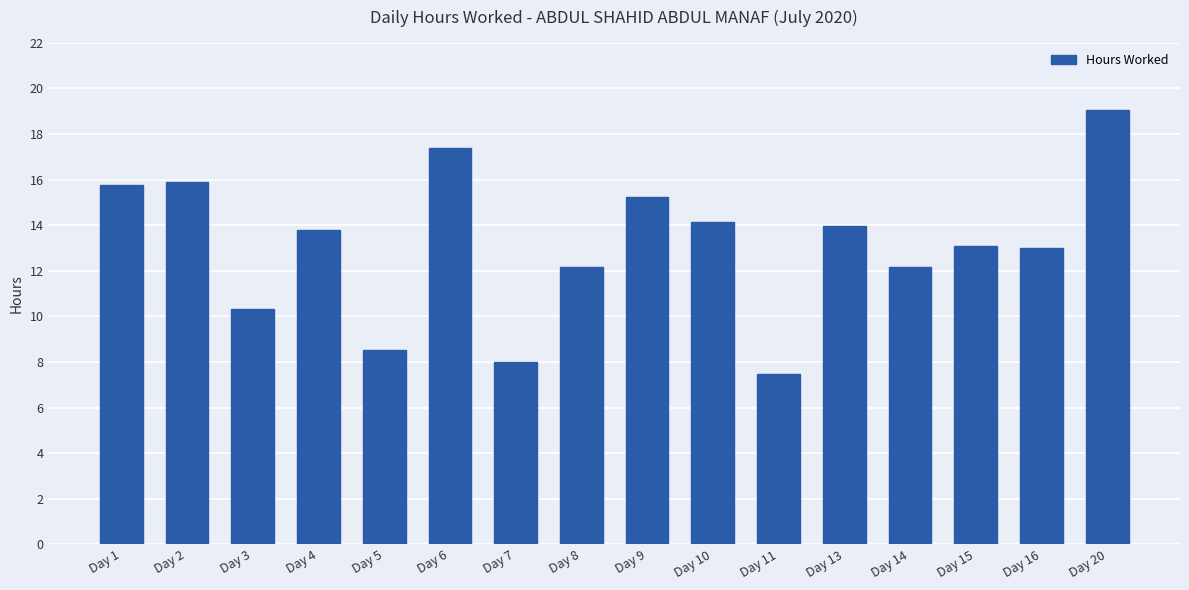

The value at Day 16 is 13.0. True or false?

True